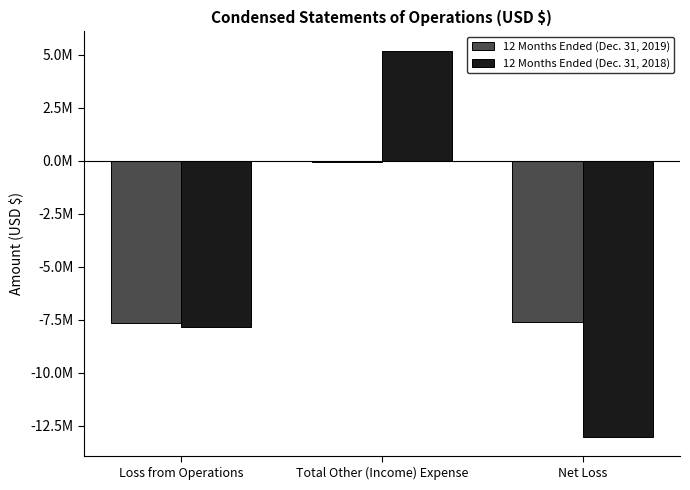

What are all the series names shown in the legend?

12 Months Ended (Dec. 31, 2019), 12 Months Ended (Dec. 31, 2018)